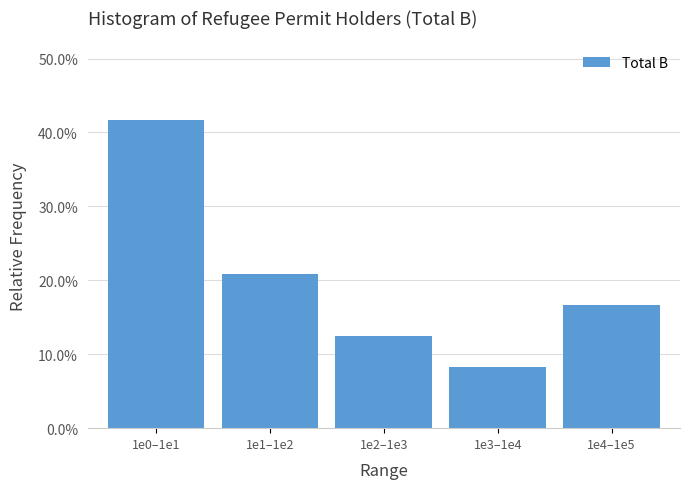

Does the chart contain any negative values?

No